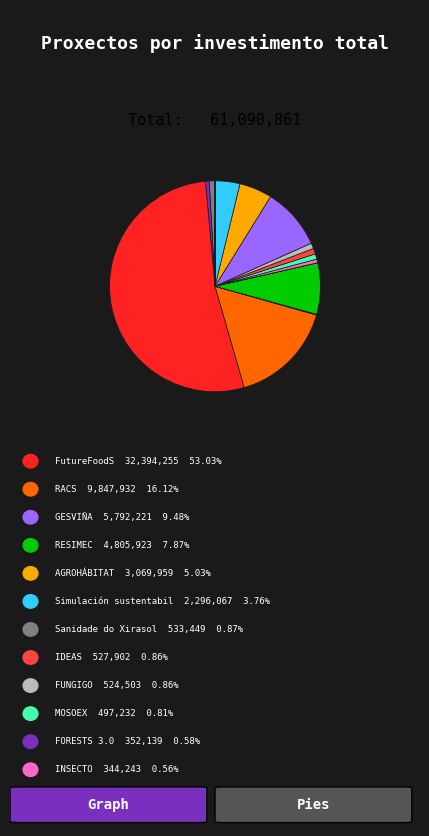

To the nearest percent, what is the difference between the largest and smallest slice percentages?

53%